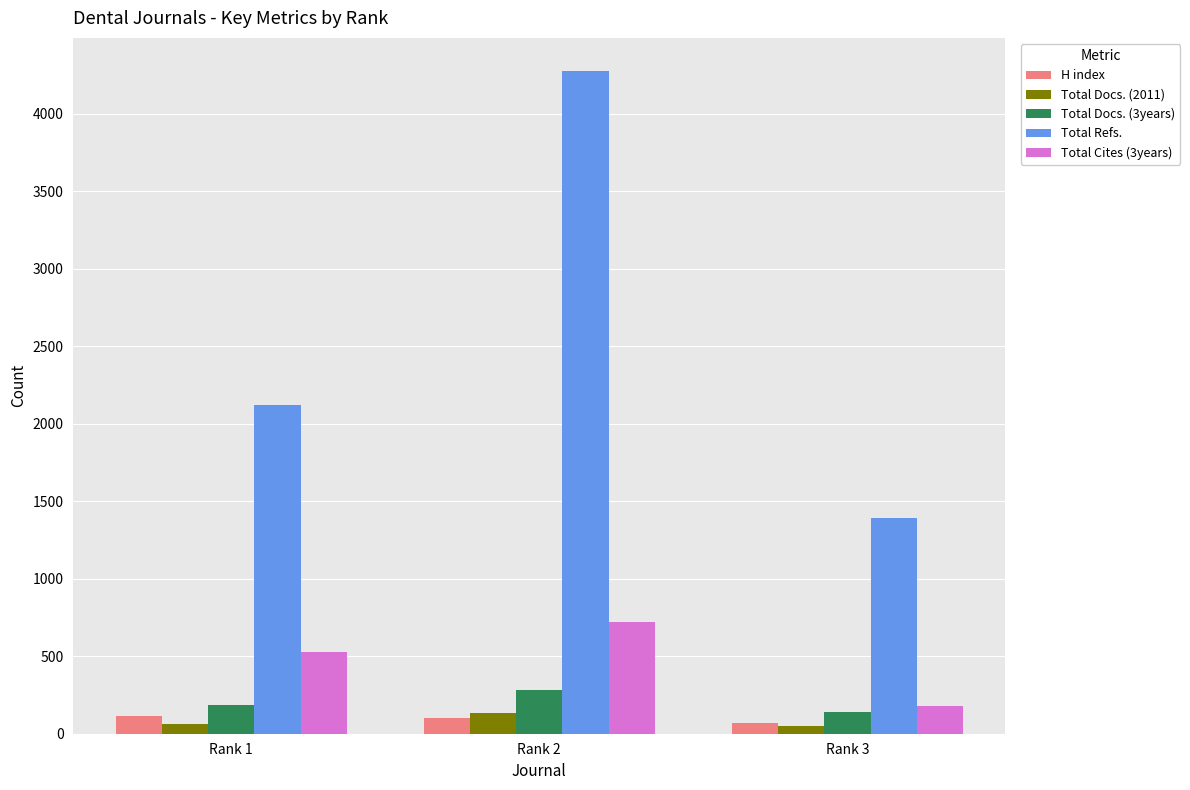

The Total Docs. (2011) series shows 134 at Rank 2. True or false?

True